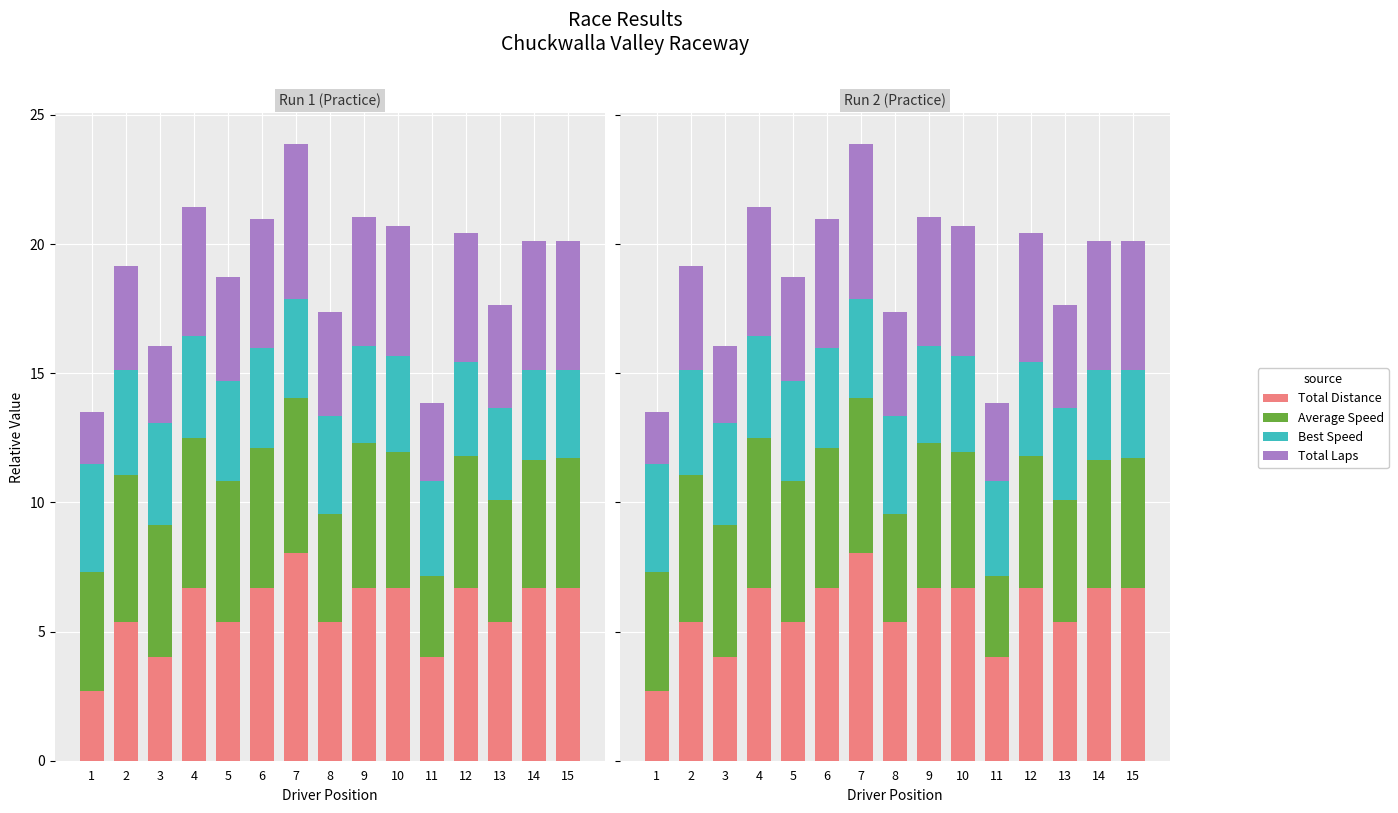

Which series changed the most between 8 and 10?

Total Distance